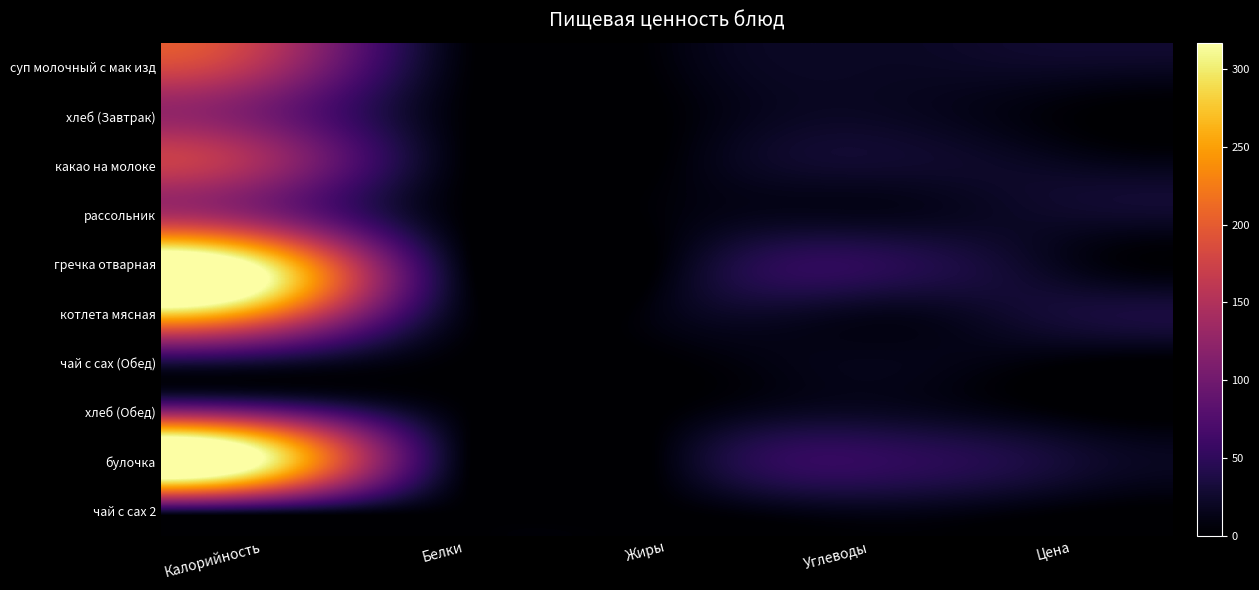

Which category has the lowest value across all series?

Жиры